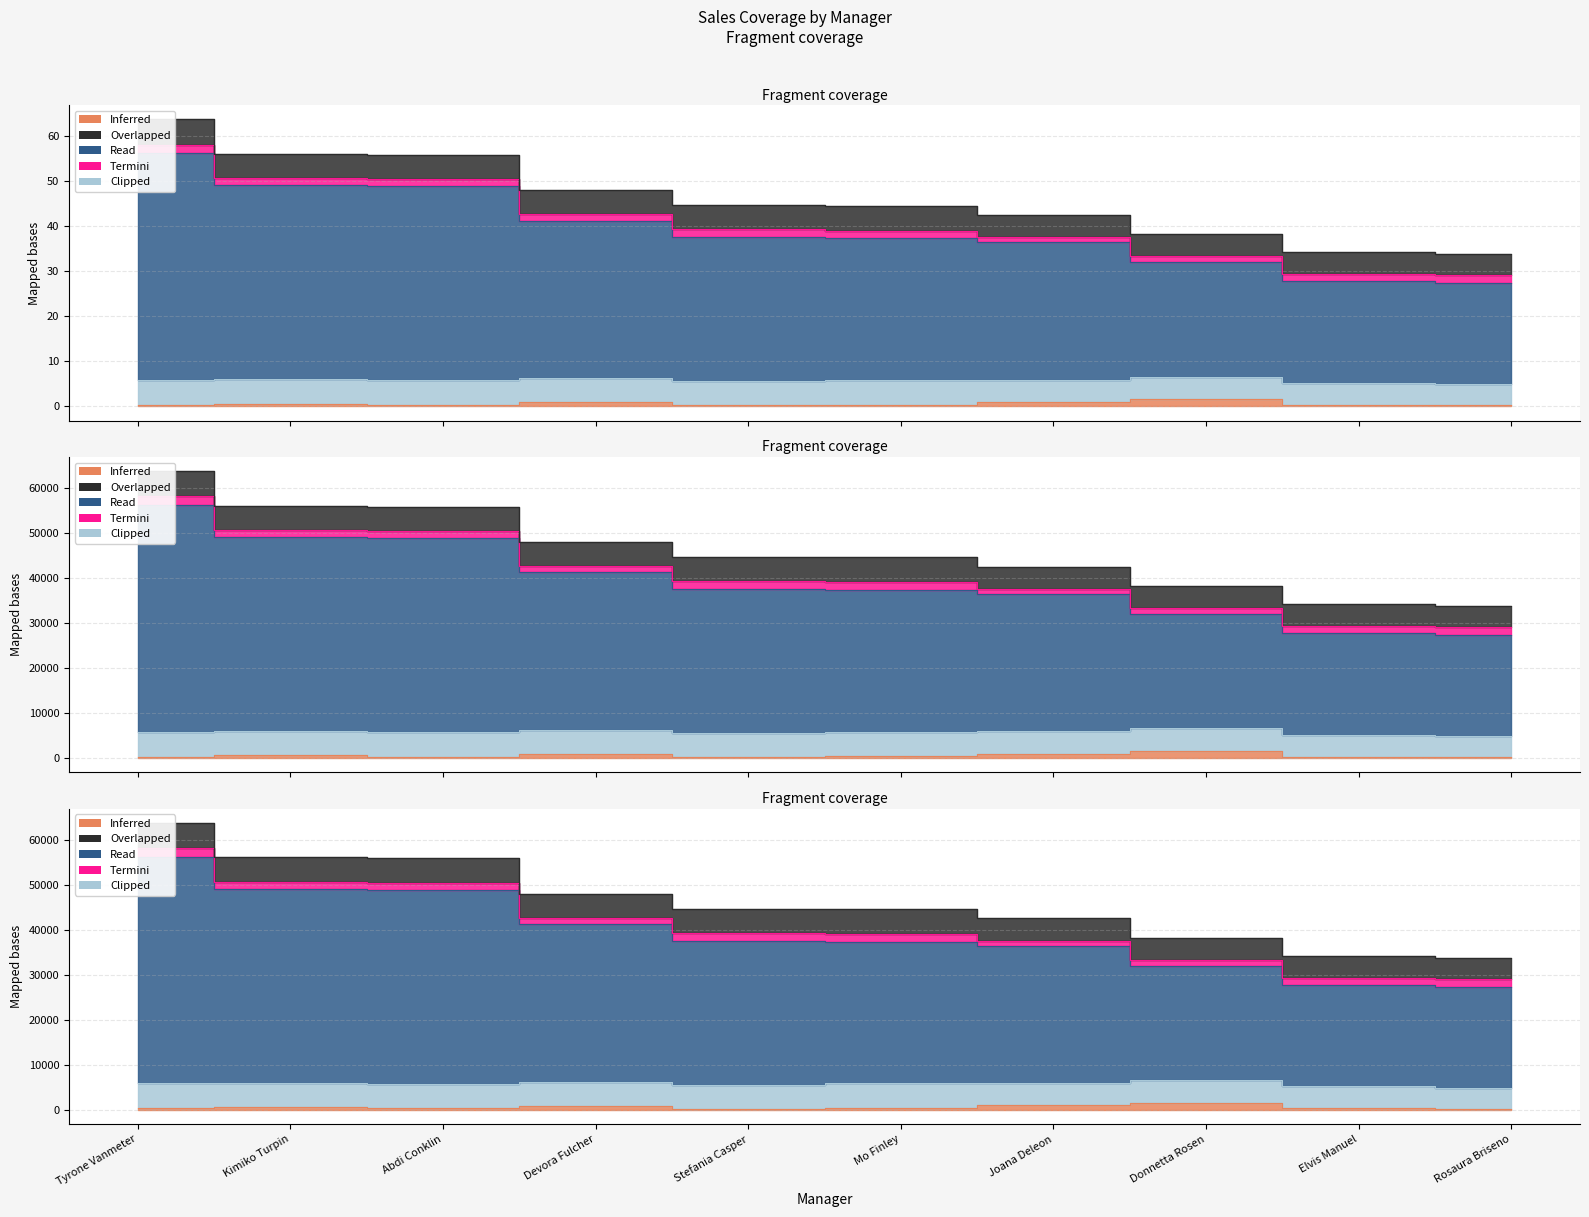

True or false: Termini and Clipped cross at least once.

False